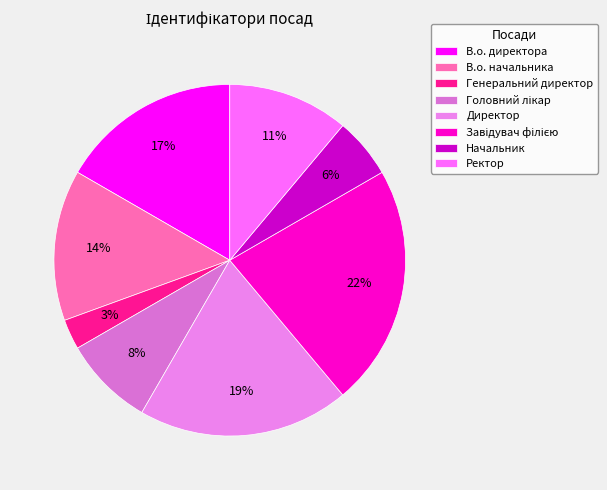

Rank the categories by value from highest to lowest.

Завідувач філією, Директор, В.о. директора, В.о. начальника, Ректор, Головний лікар, Начальник, Генеральний директор